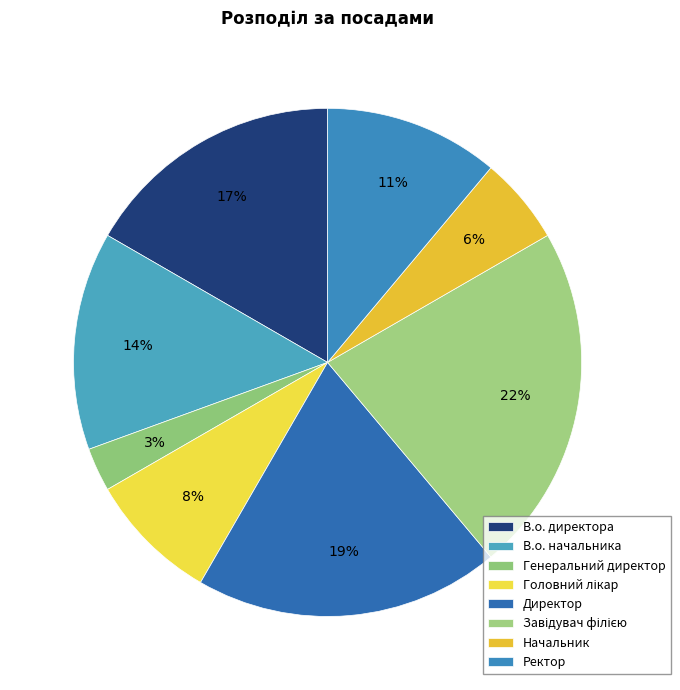

Does Ректор represent more than half of the total?

No